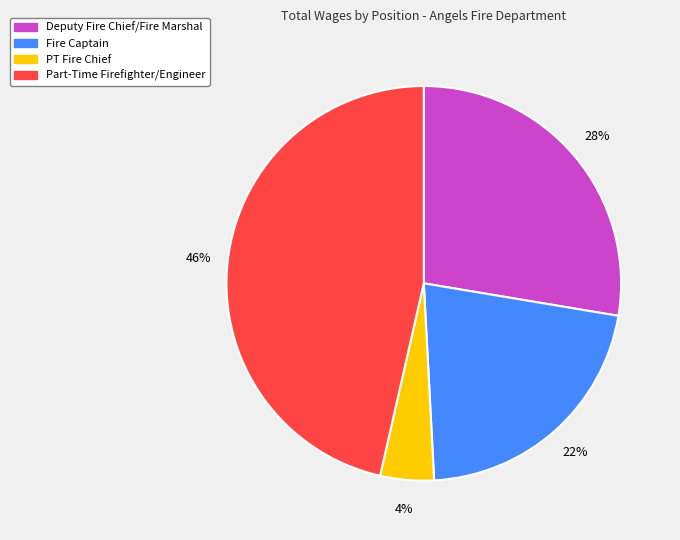

Is the sum of Deputy Fire Chief/Fire Marshal and Part-Time Firefighter/Engineer greater than half?

Yes